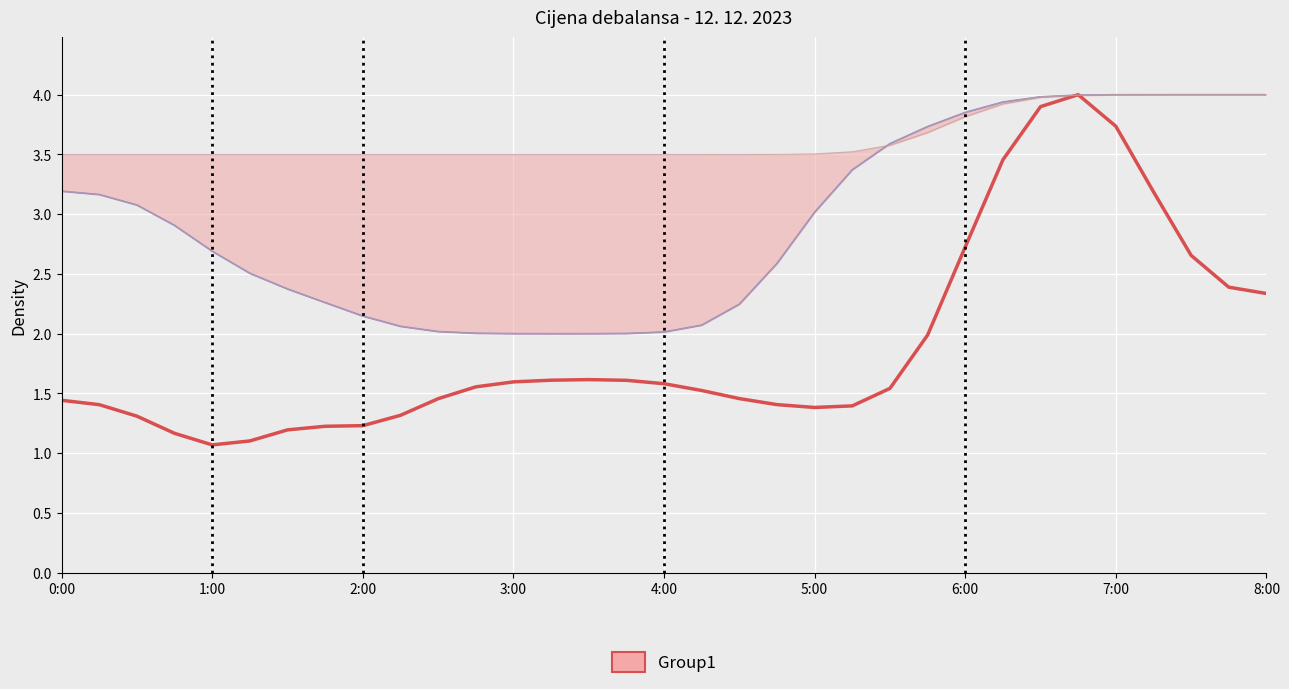

True or false: aFRR aktivacija has more than 0 interior local peaks.

True